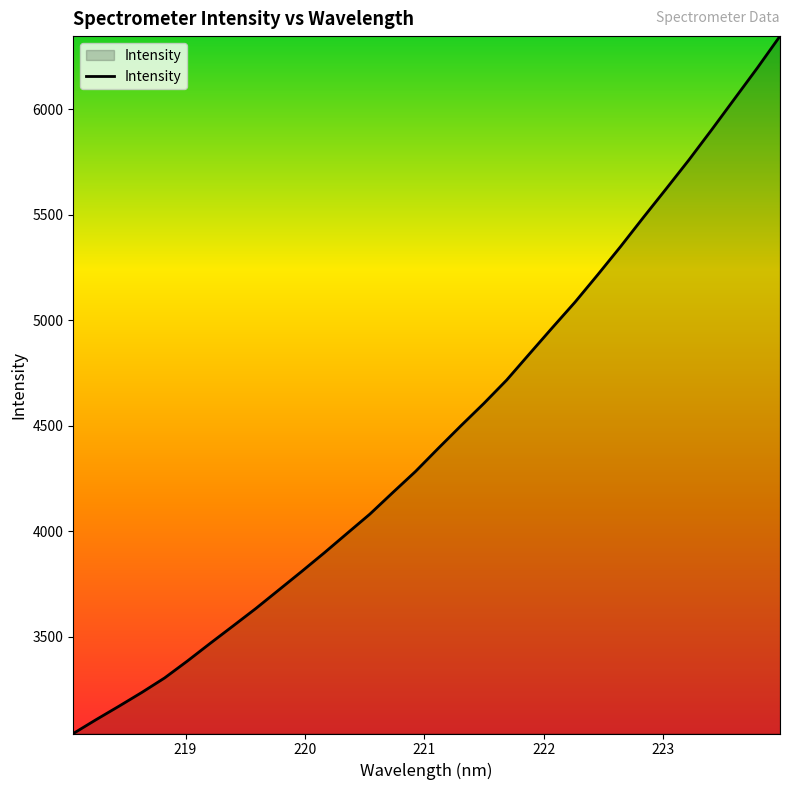

What is the greatest value displayed?

6347.1